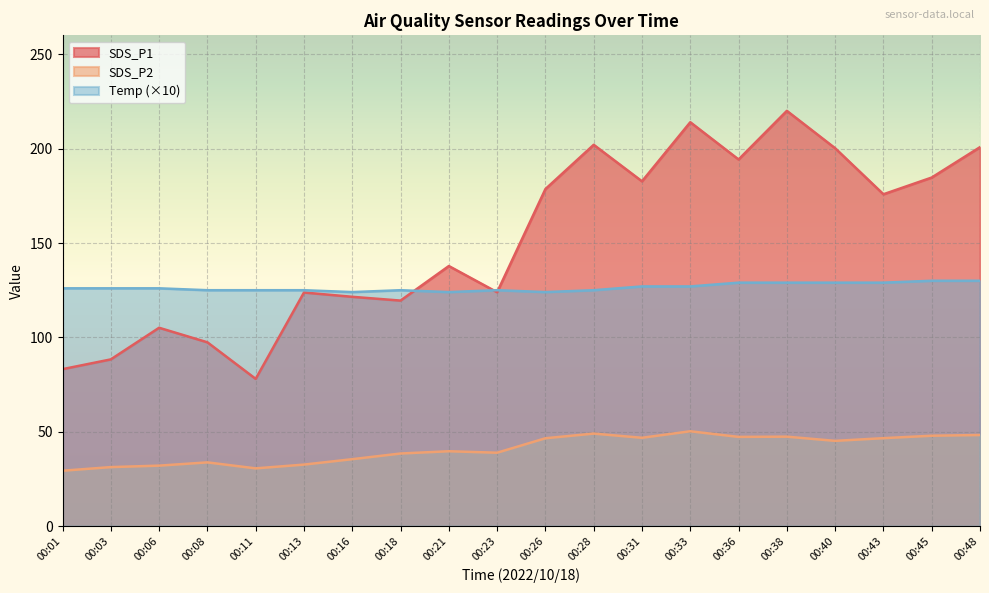

How many lines are shown in the chart?

3